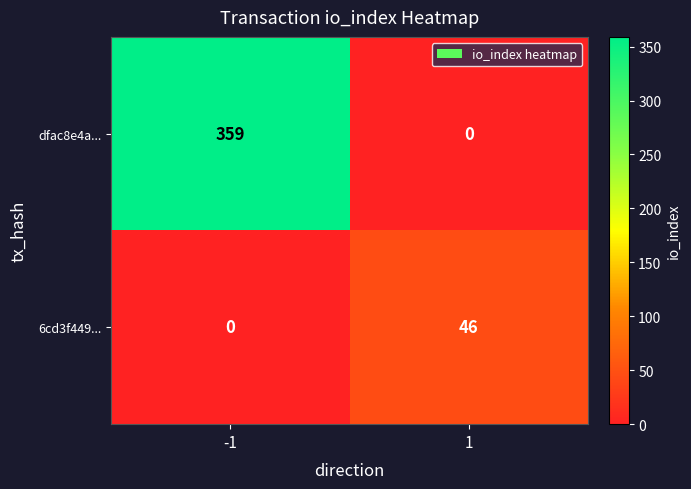

List the series in order of their overall mean, lowest first.

6cd3f449..., dfac8e4a...